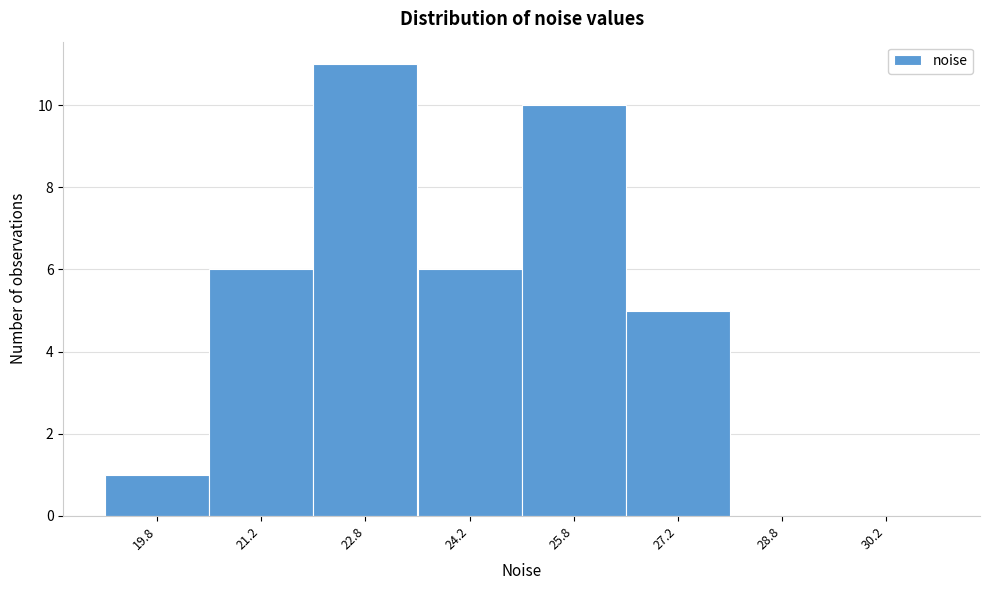

Reading left to right, transcribe this chart: for each bar, give the range it covers on the x-axis and its height. Neither the bar edges nor the heights are printed on the chart, so give them approximately, as read against the axes.

19.0 to 20.5: 1
20.5 to 22.0: 6
22.0 to 23.5: 11
23.5 to 25.0: 6
25.0 to 26.5: 10
26.5 to 28.0: 5
28.0 to 29.5: 0
29.5 to 31.0: 0